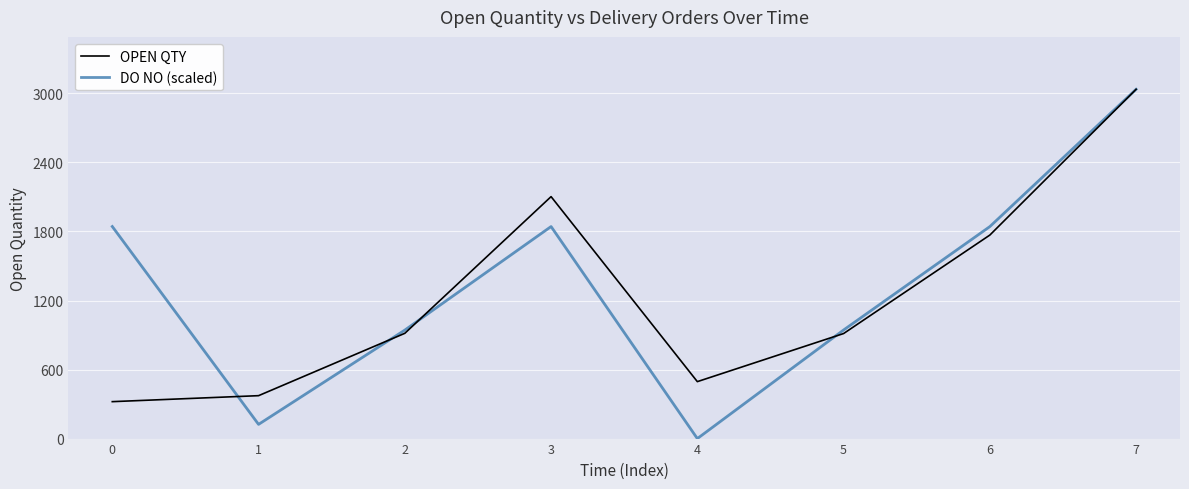

Rank the series at 0 from lowest to highest value.

OPEN QTY, DO NO (scaled)